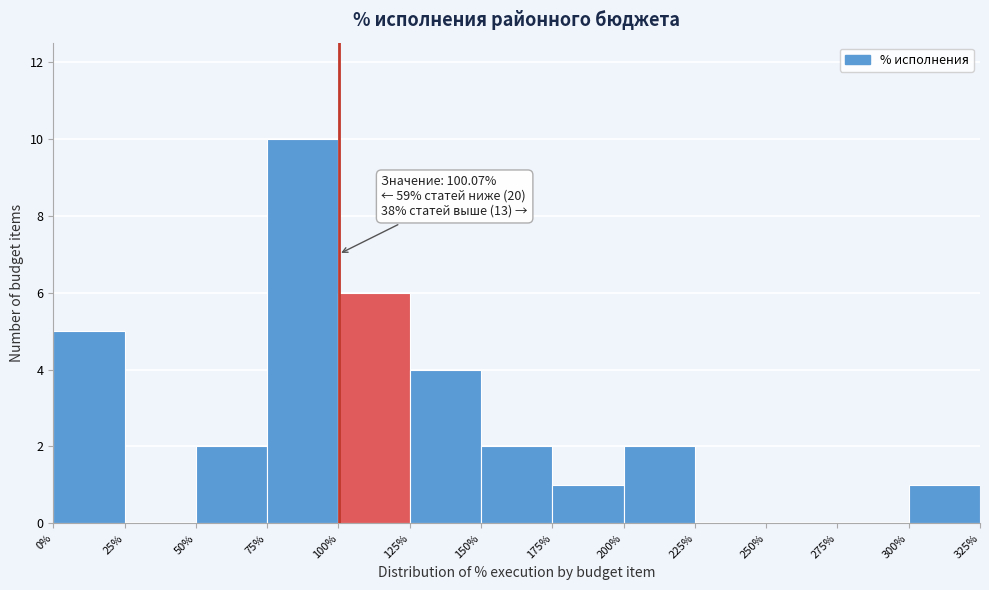

Over which range of the x-axis is the bar tallest?

75% to 100%